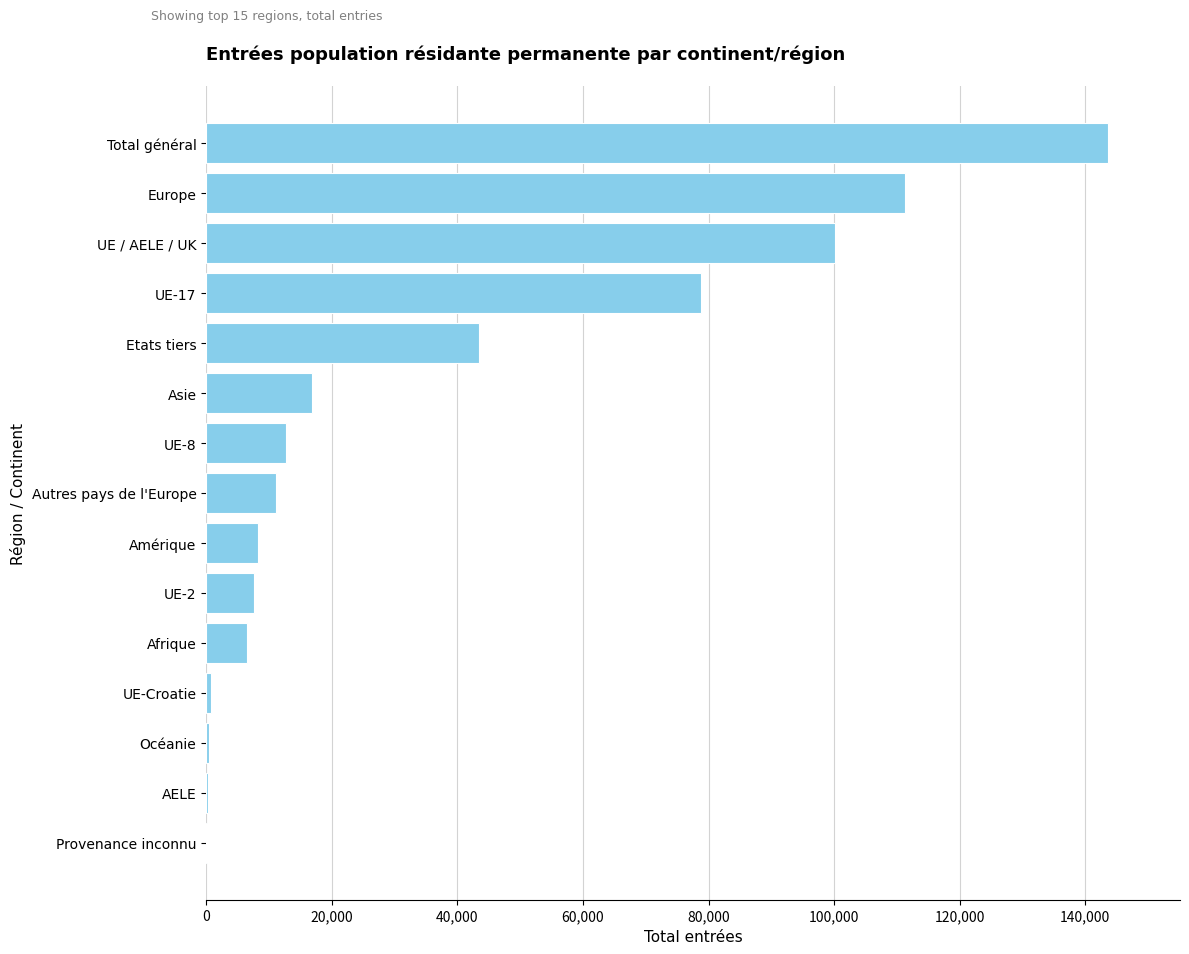

The value at Afrique is 6508. True or false?

True